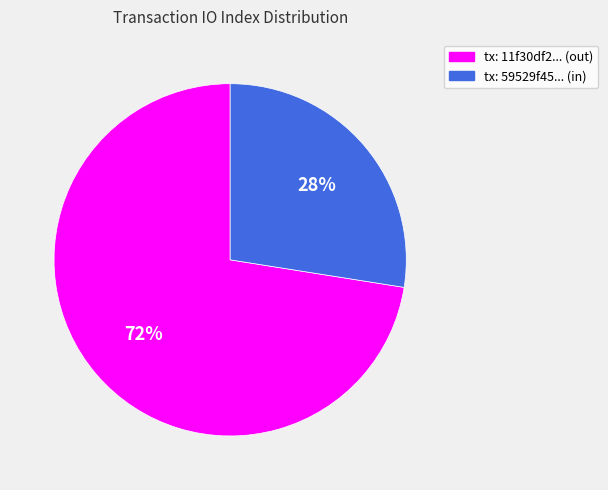

To the nearest percent, what is the average slice percentage?

50%